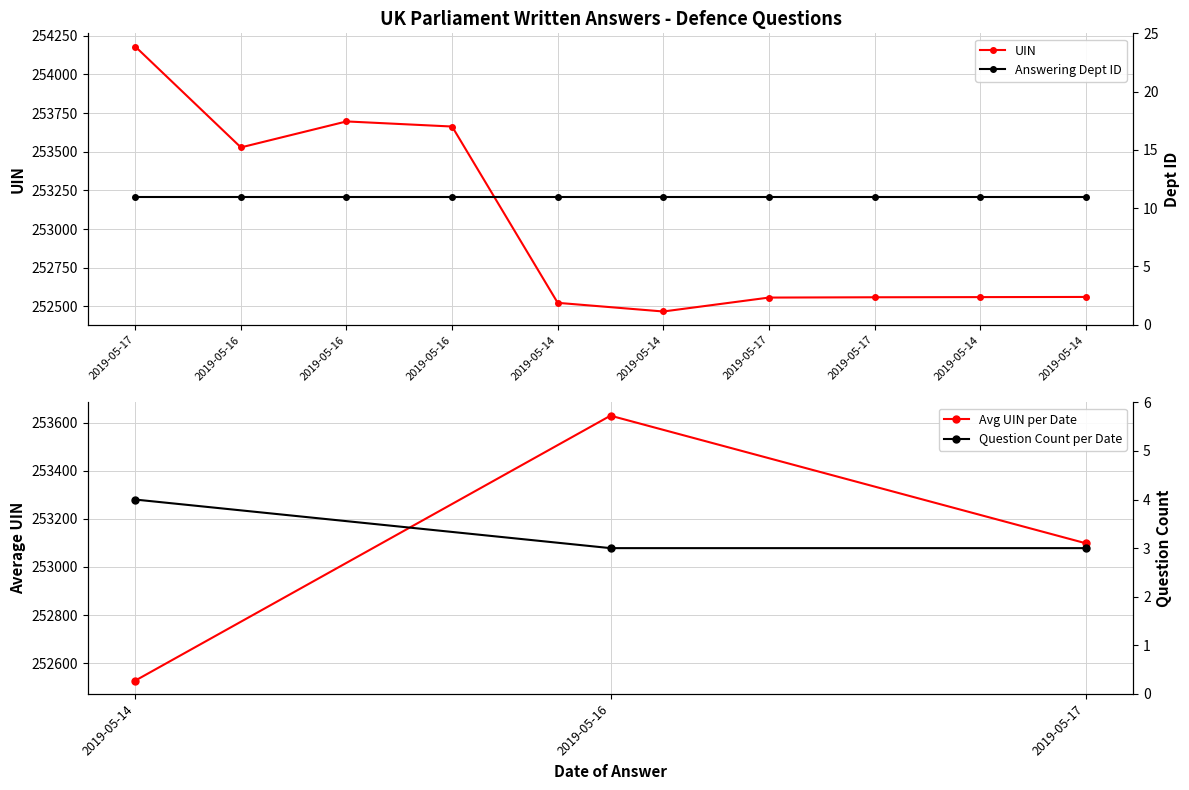

List the labels in order of value, largest first.

2019-05-17, 2019-05-16, 2019-05-16, 2019-05-16, 2019-05-14, 2019-05-14, 2019-05-17, 2019-05-17, 2019-05-14, 2019-05-14